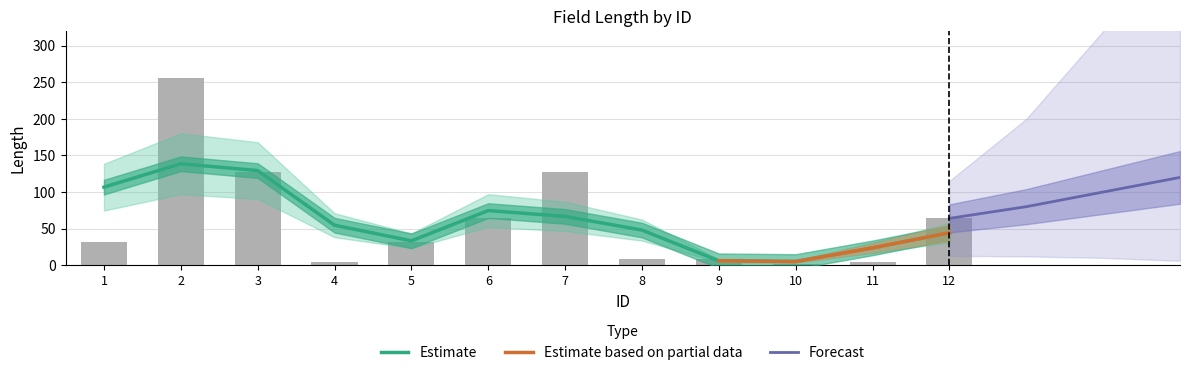

Reading left to right, what are all the values shown in this chart?

32	256	128	4	32	64	128	8	8	2	5	64